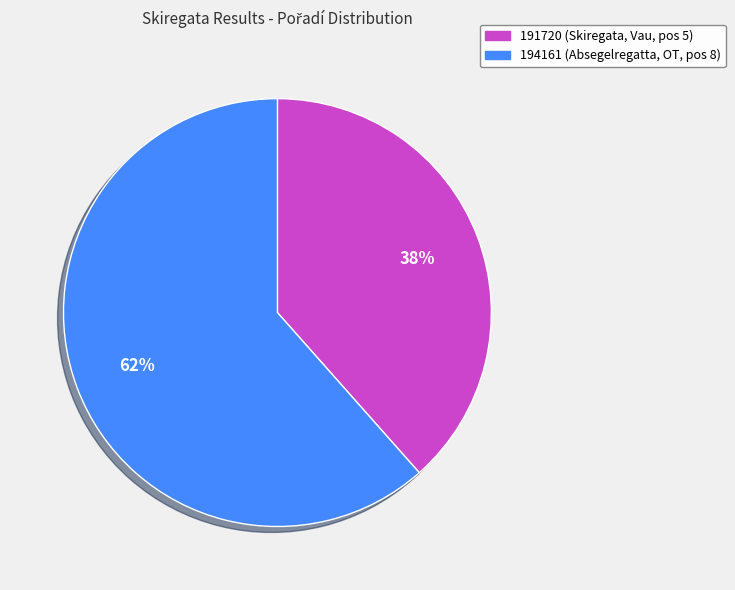

Is there a majority slice in this chart?

Yes